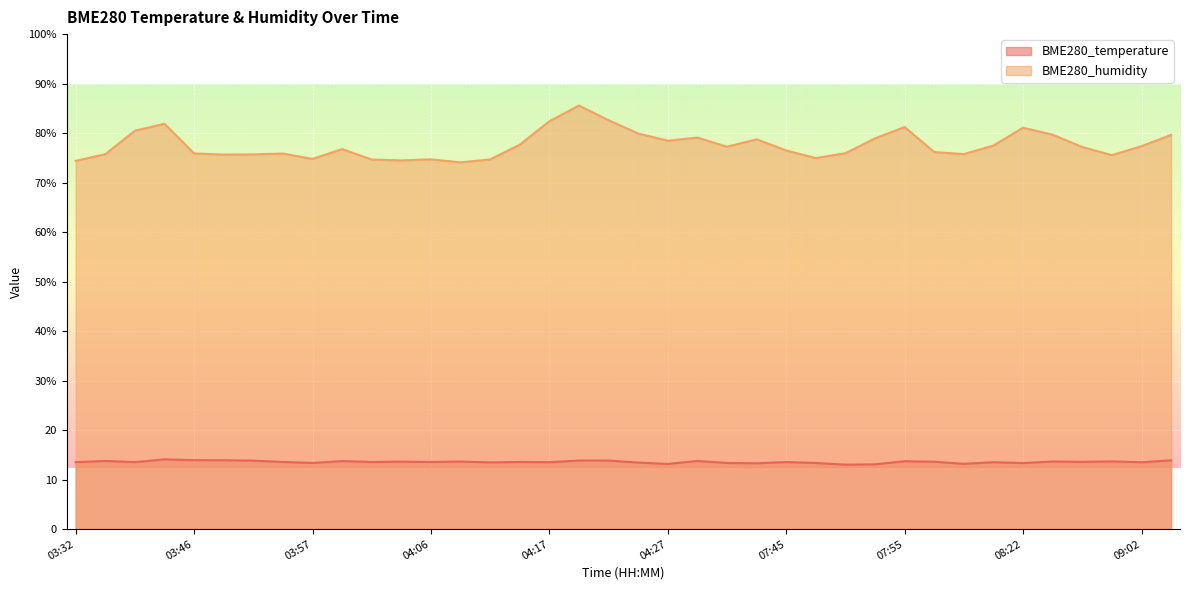

What is the difference between the maximum and minimum values in the BME280_humidity series?

11.5